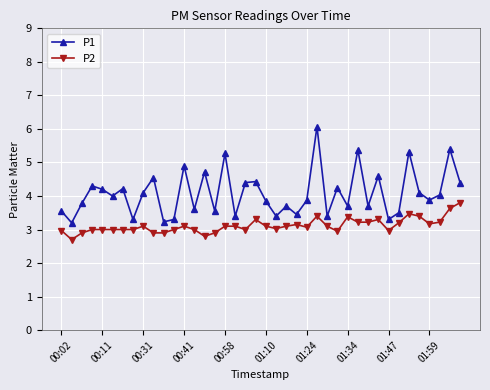

What is the minimum value shown in the chart?

2.7